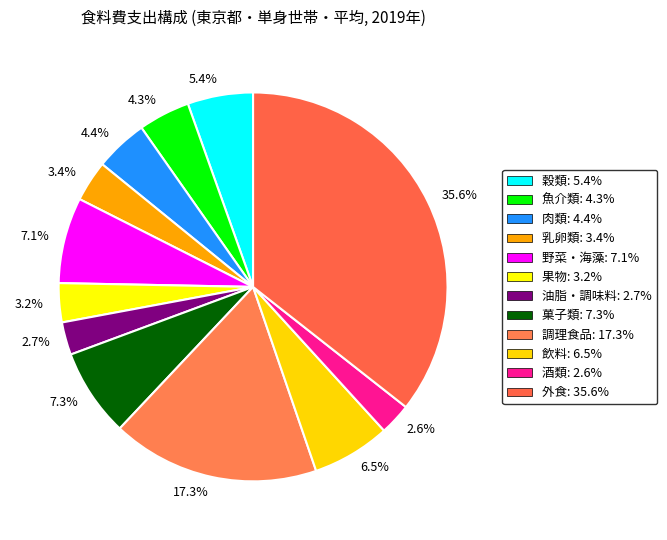

Which has a higher value, 7.3% or 3.2%?

7.3%